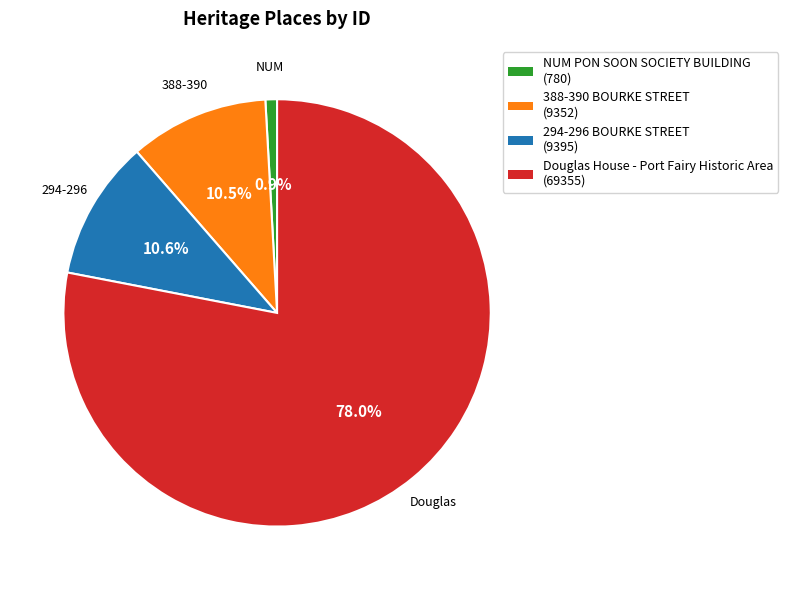

What percentage do NUM PON SOON SOCIETY BUILDING and 388-390 BOURKE STREET together represent?

11.4%